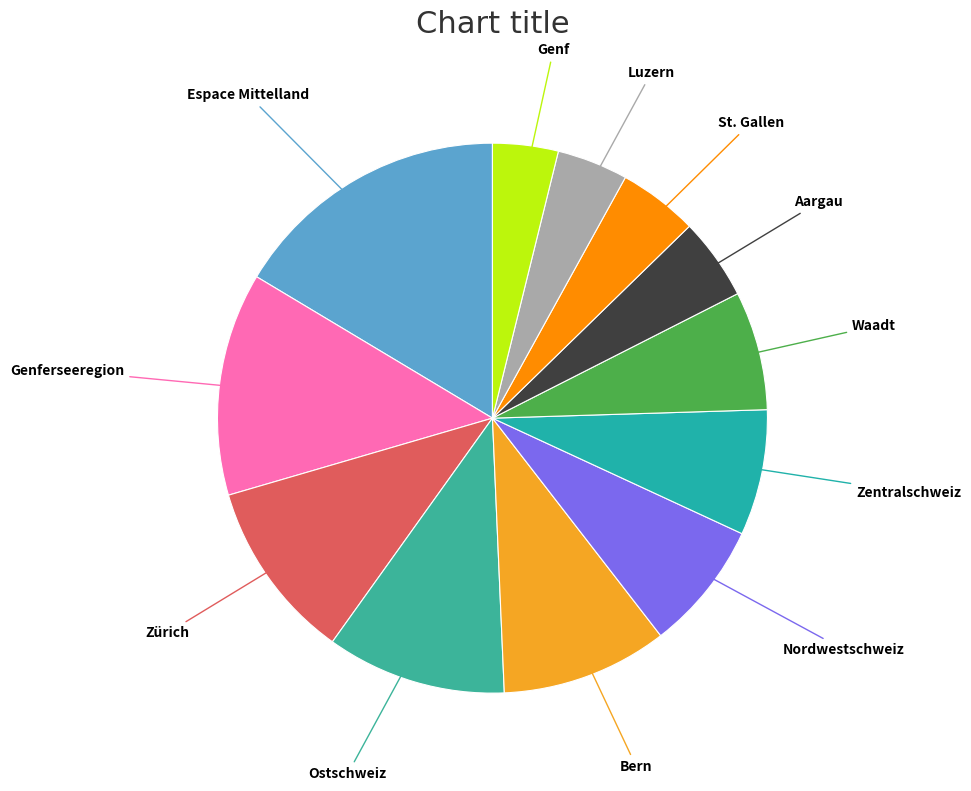

How many slices are in this pie chart?

12